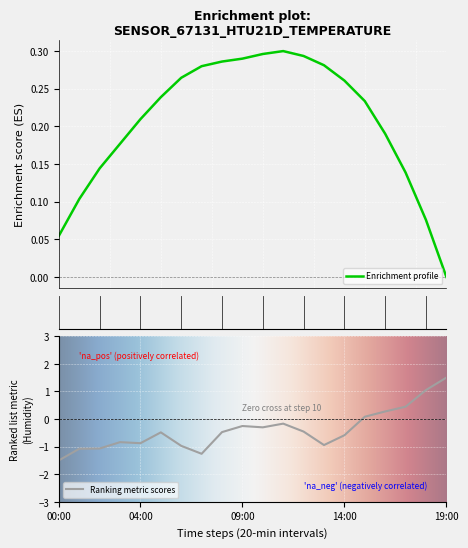

What is the value of the 18th point from the left?

0.4